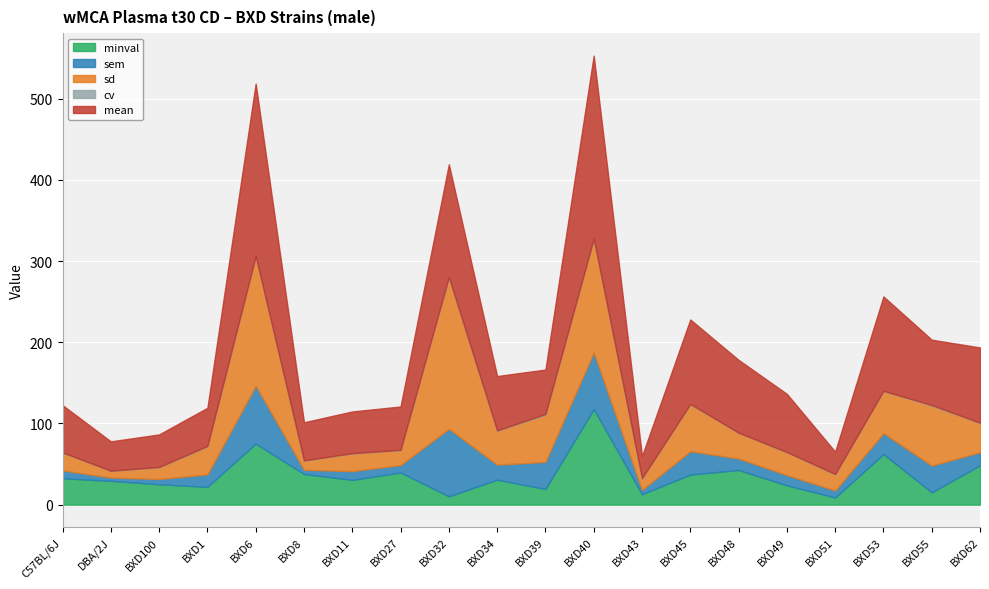

True or false: sd and mean cross at least once.

True